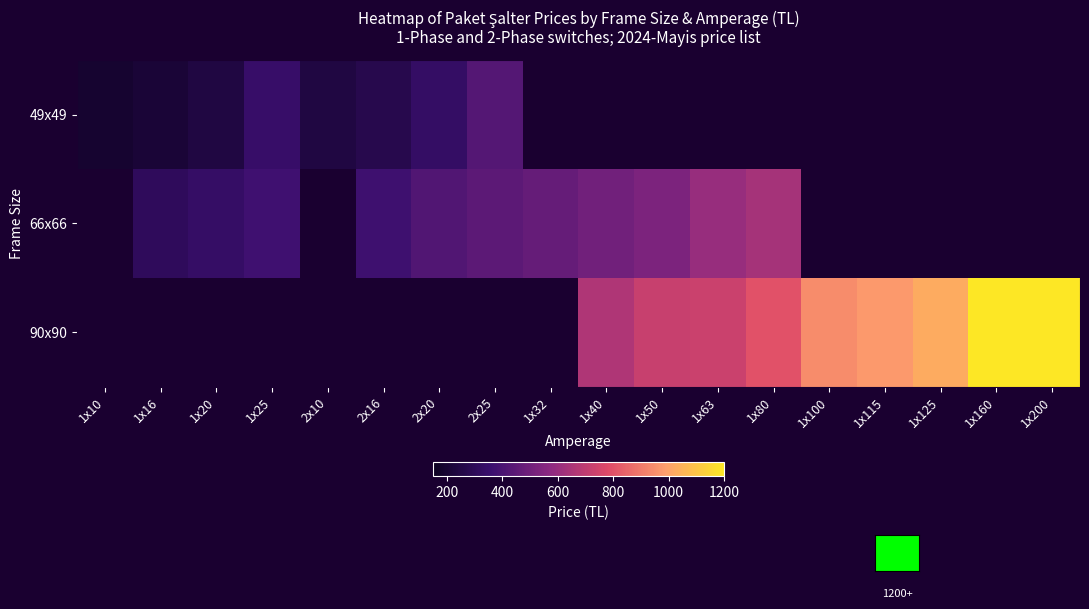

Which label corresponds to the smallest value in the chart?

1x10